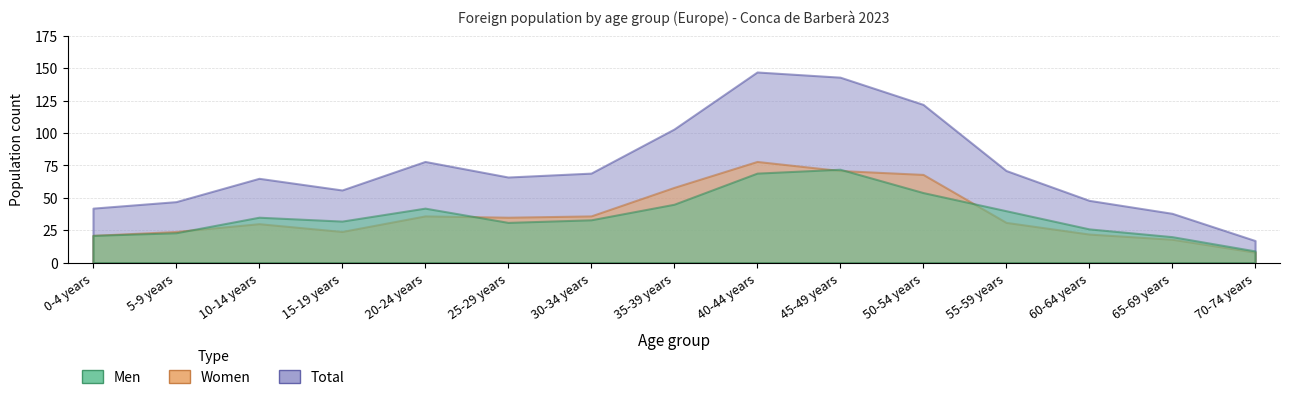

What is the sum of all Women values?

560